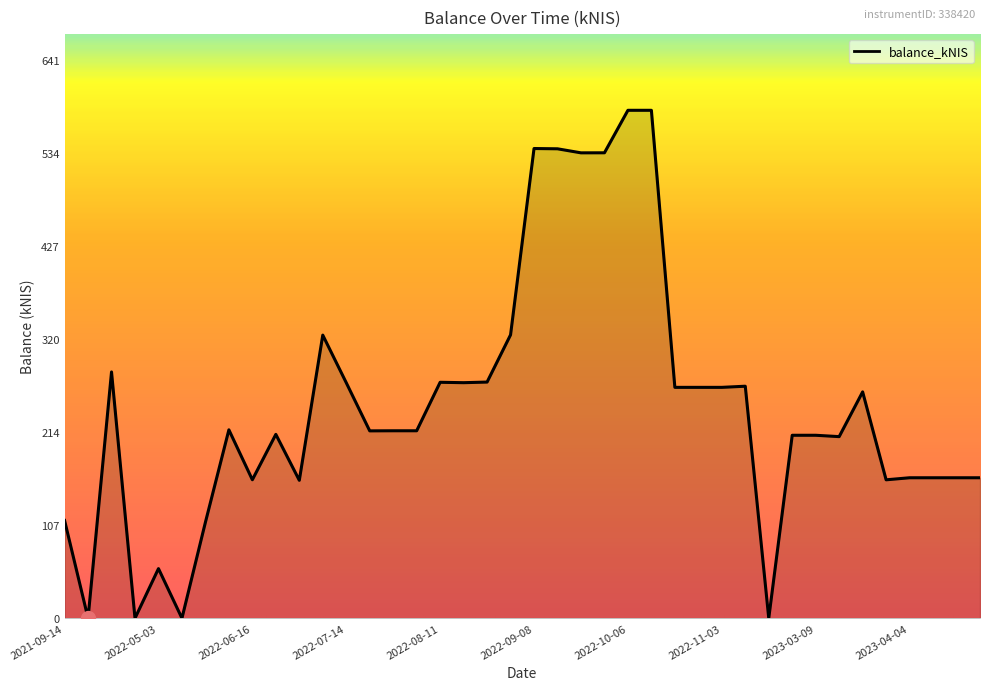

What is the greatest value displayed?

582.3